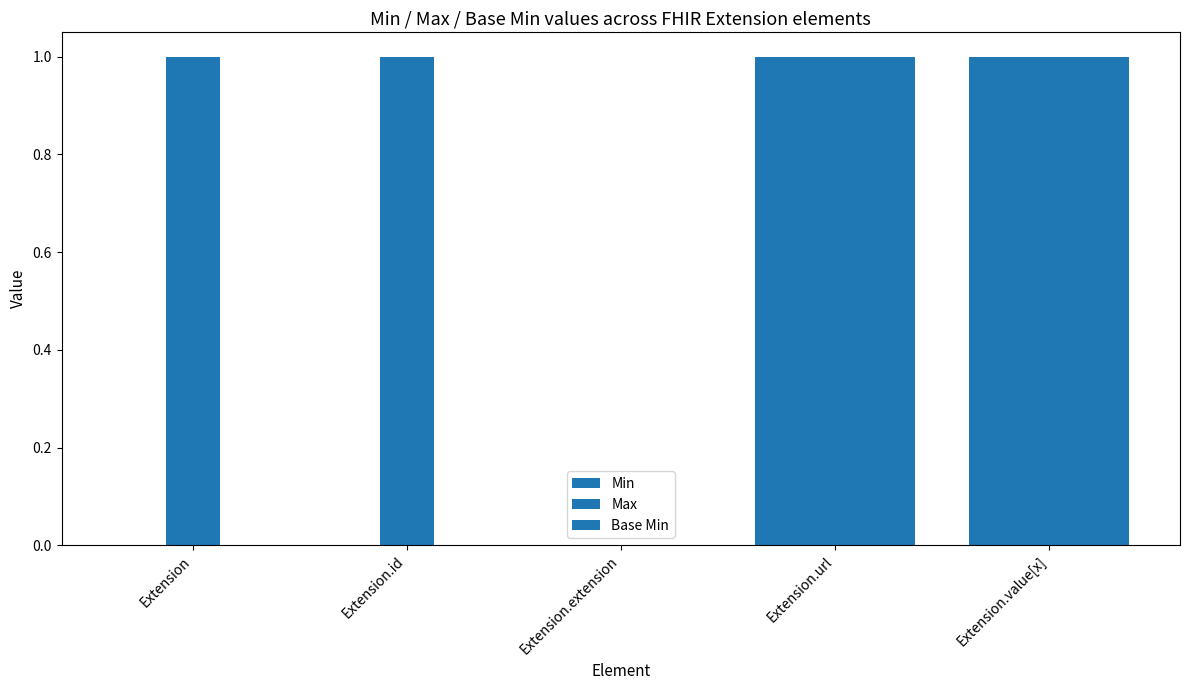

How many groups of bars are there?

5